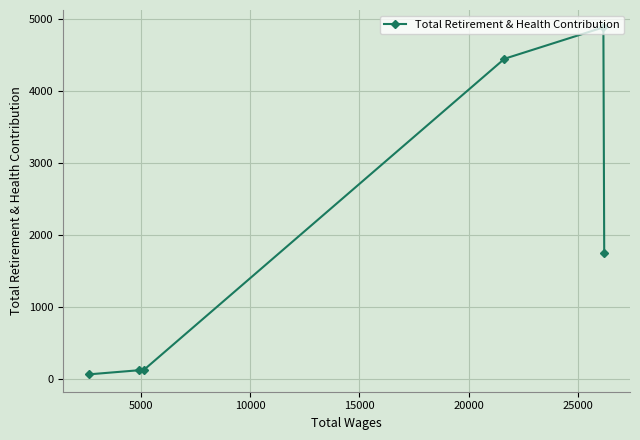

What is the average value?

1899